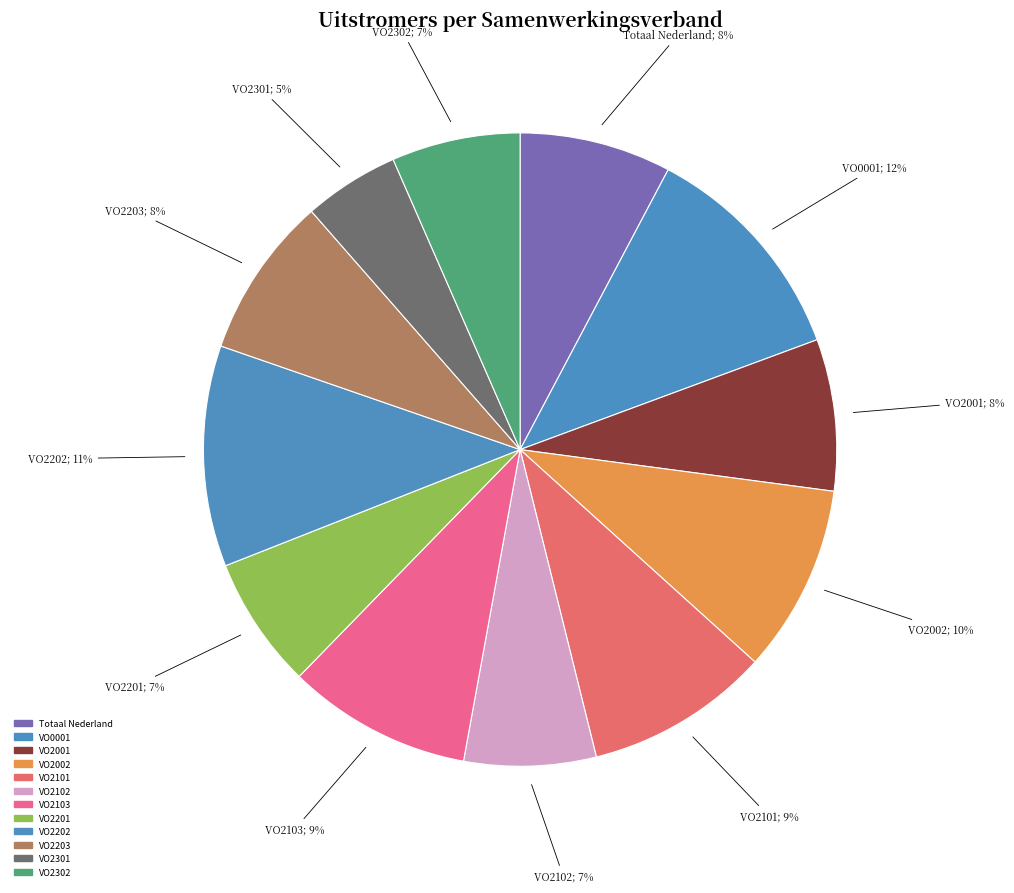

The VO2101 slice represents 20% of the pie. True or false?

False